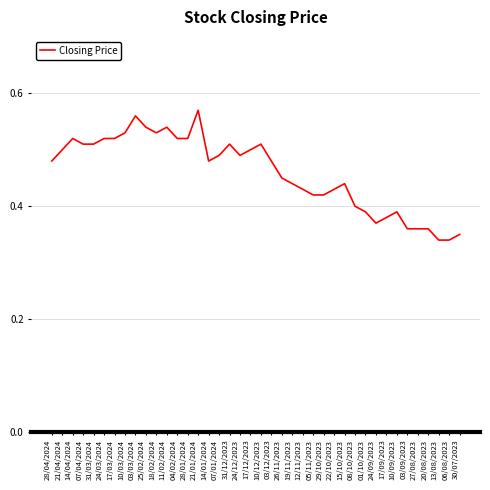

What position from the right is 21/01/2024?

26